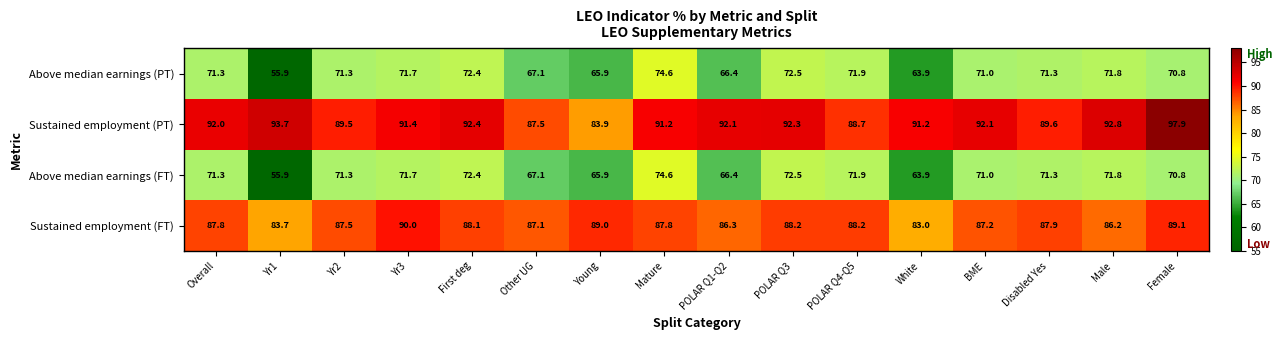

What is the total value across all series at Female?

328.6